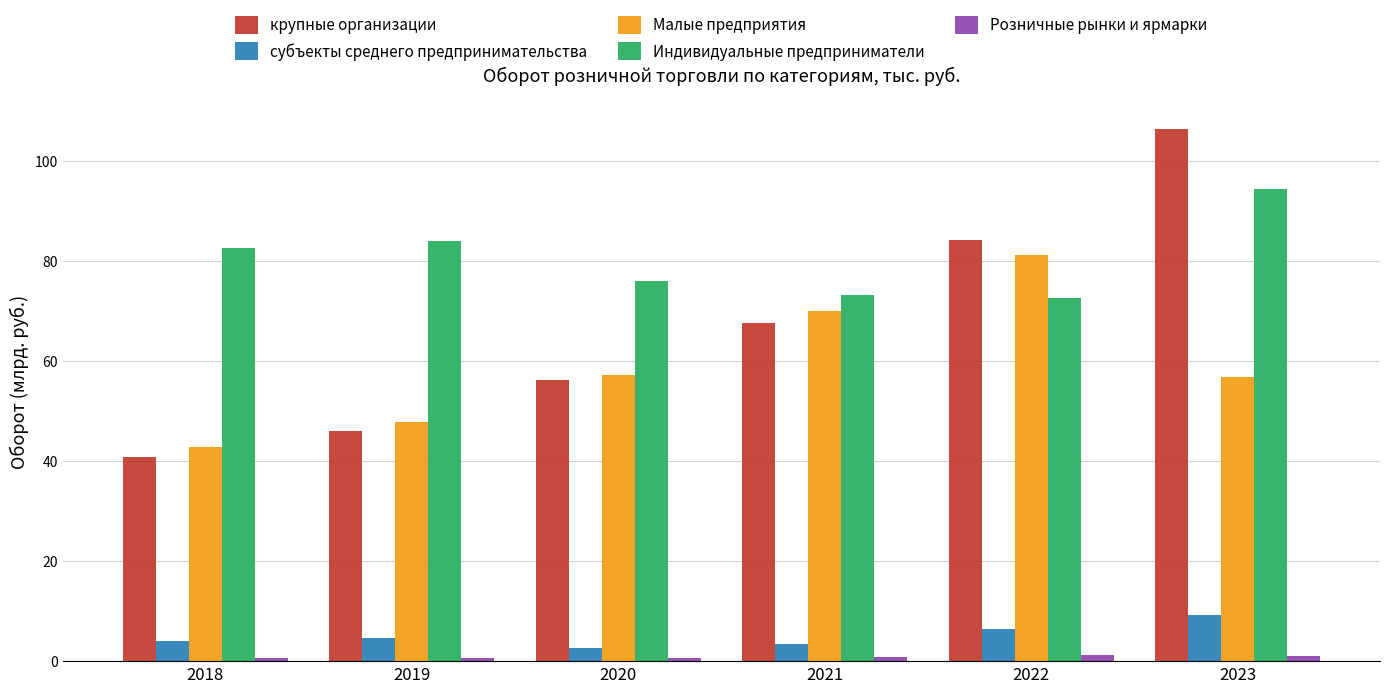

The крупные организации series shows 19.5 at 2020. True or false?

False